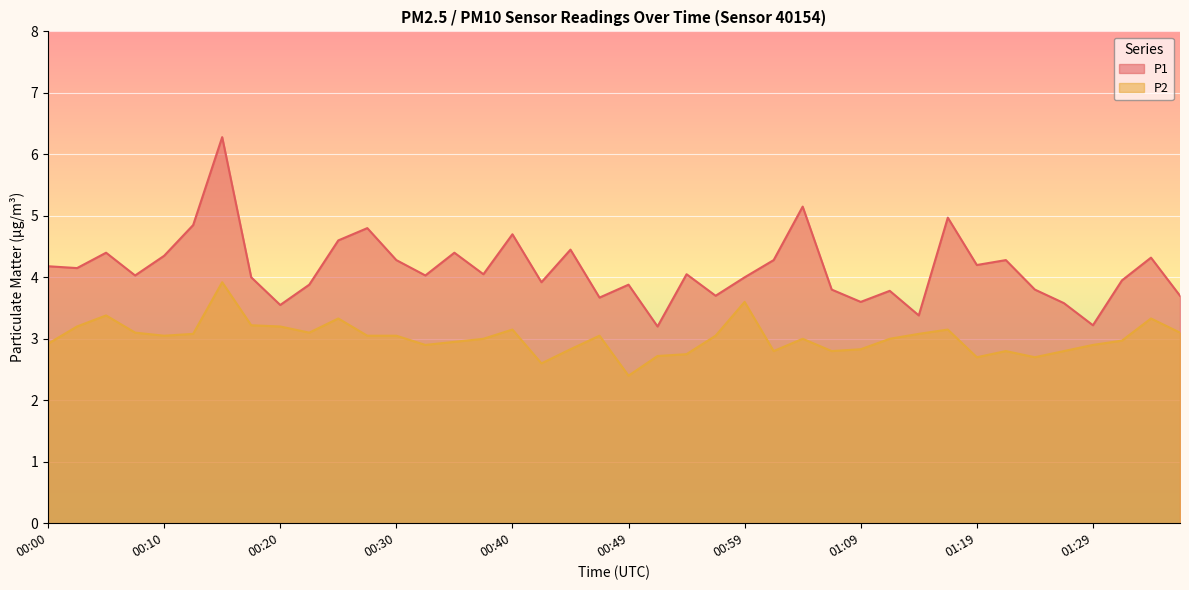

How many interior local peaks does the P2 series have?

10